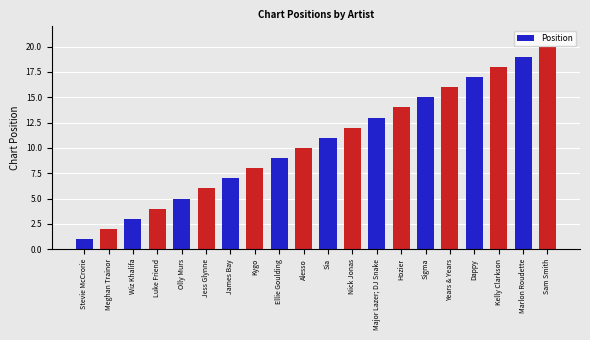

What is the value of the 19th bar from the left?

19